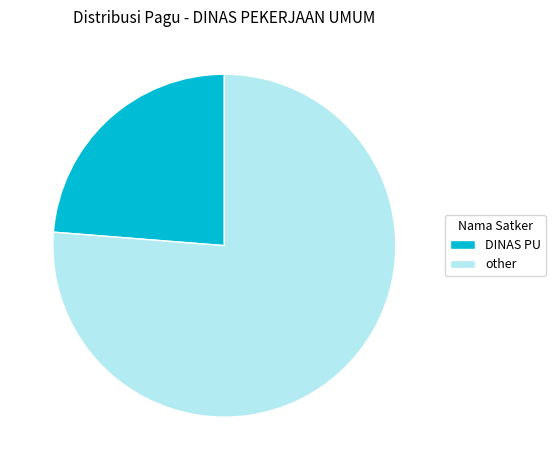

Which category has the biggest portion of the pie?

other